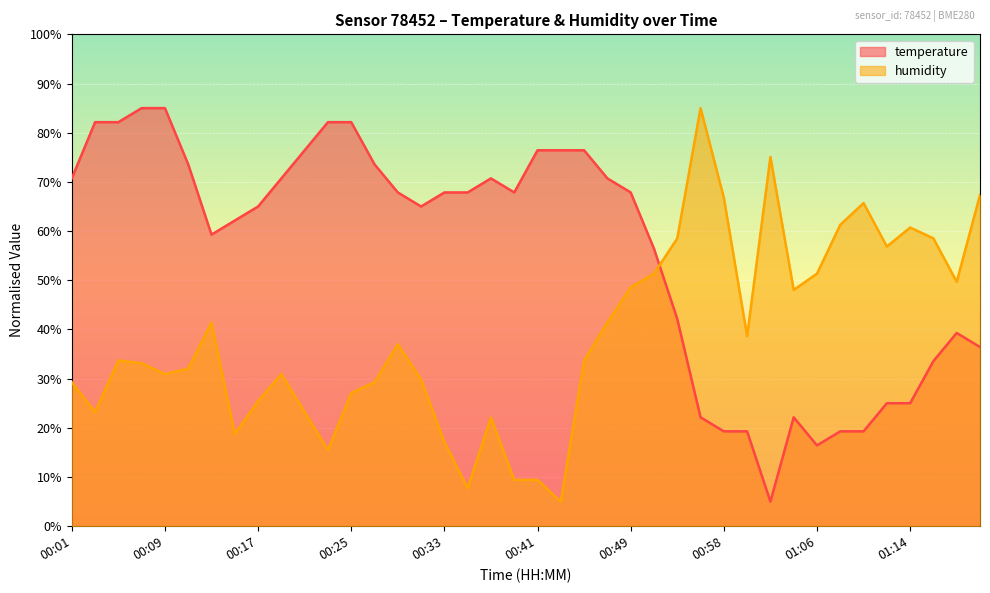

What is the difference between the maximum and minimum values in the humidity series?

80.0